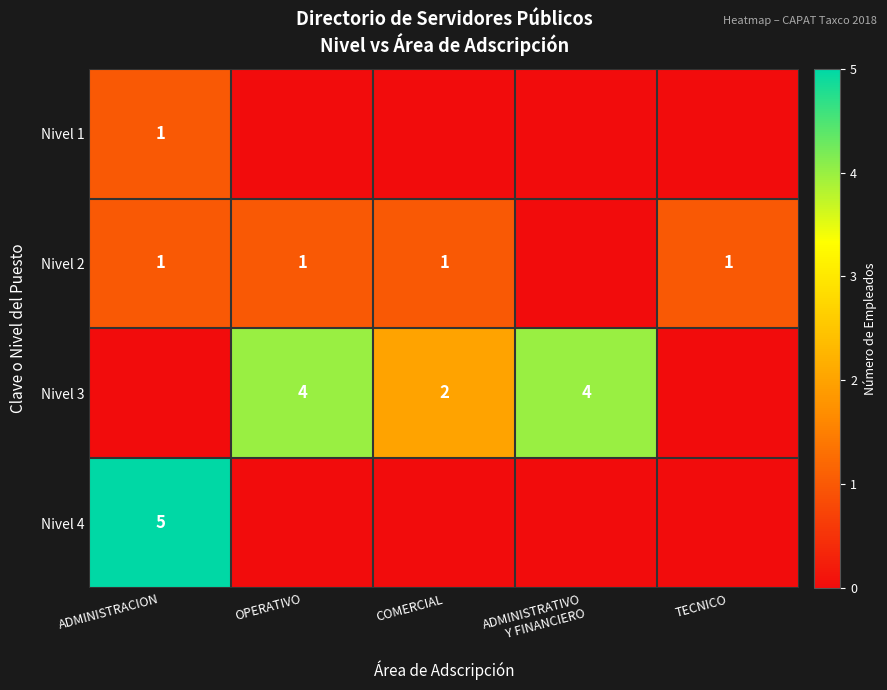

The value of Nivel 2 at TECNICO is 1. True or false?

True